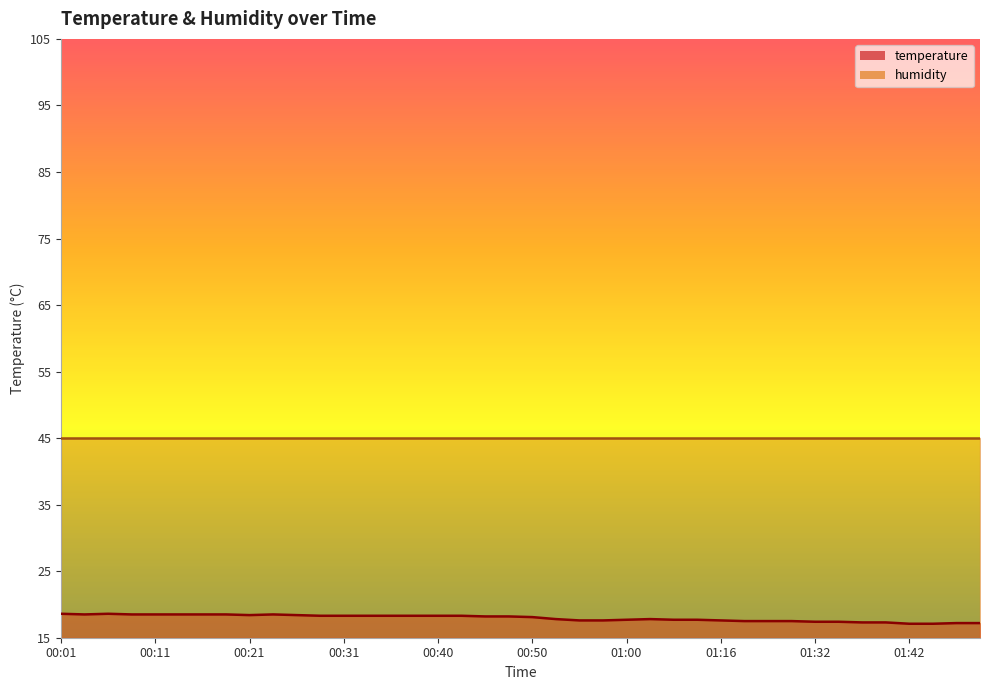

How many interior local peaks (higher than both neighbors) does the data have?

3